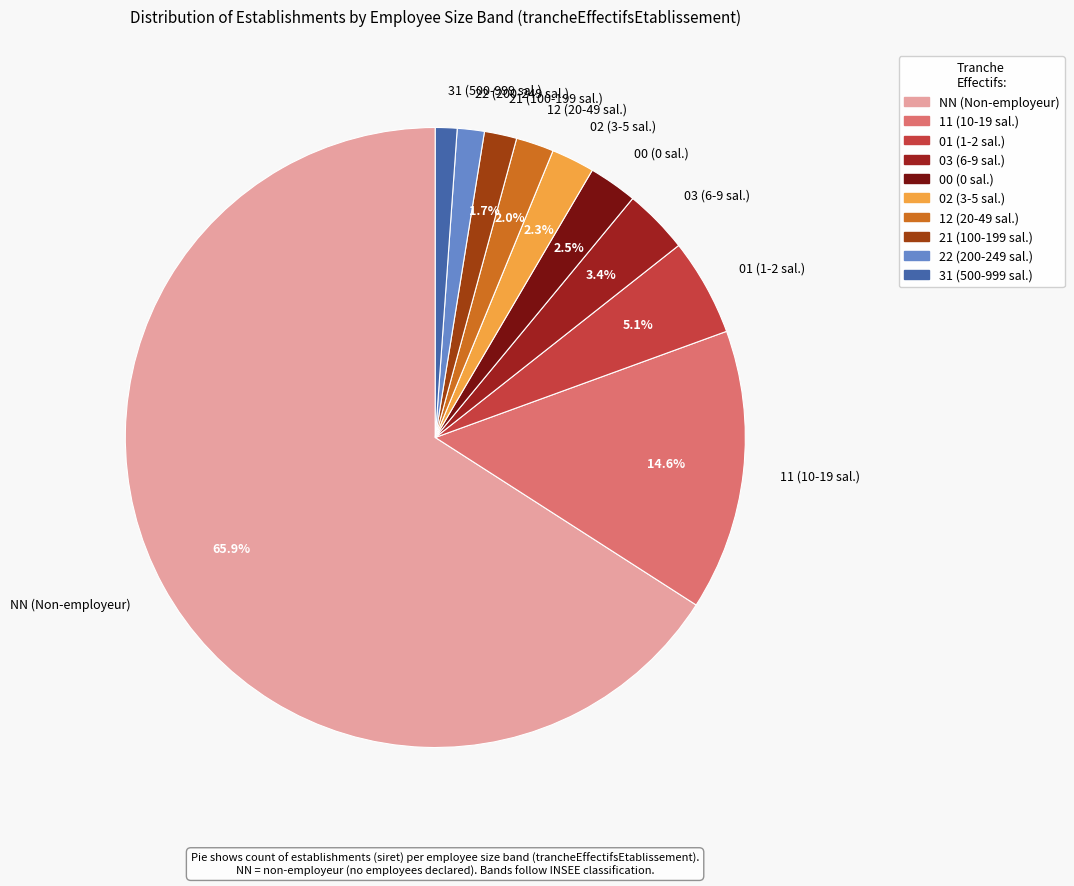

How many slices are in this pie chart?

10